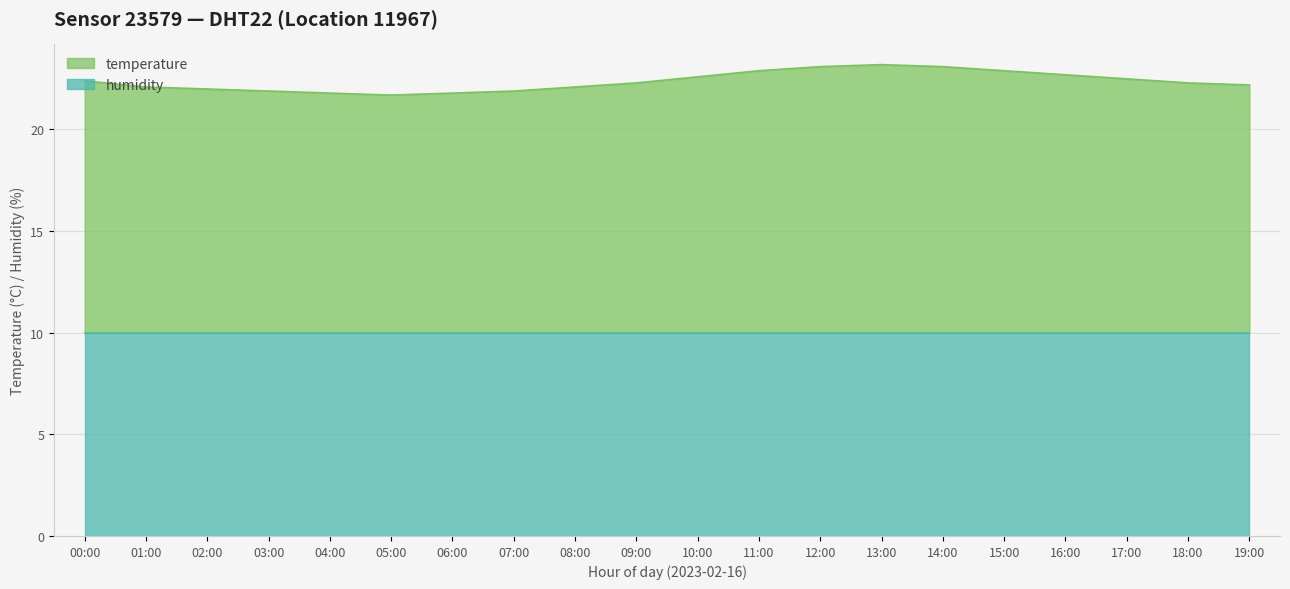

How many points are lower than both their immediate neighbors (excluding endpoints)?

1